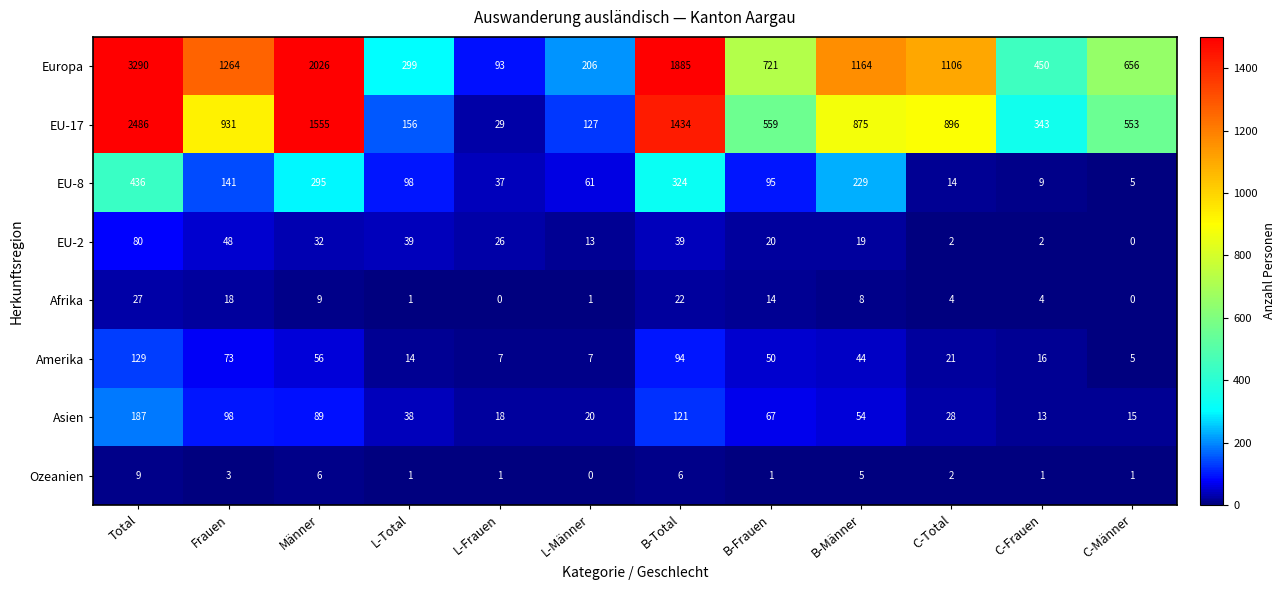

Rank the categories by EU-17 value from highest to lowest.

Total, Männer, B-Total, Frauen, C-Total, B-Männer, B-Frauen, C-Männer, C-Frauen, L-Total, L-Männer, L-Frauen